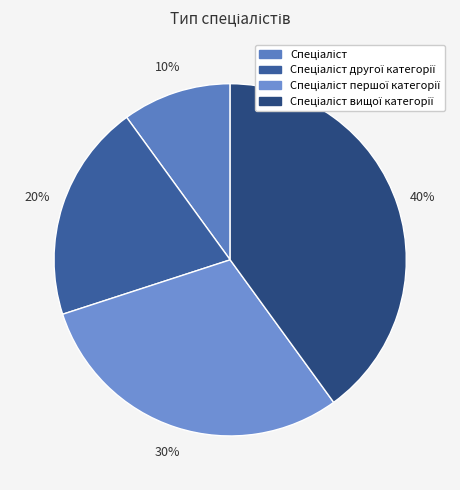

What percentage do Спеціаліст другої категорії and Спеціаліст першої категорії together represent?

50.0%